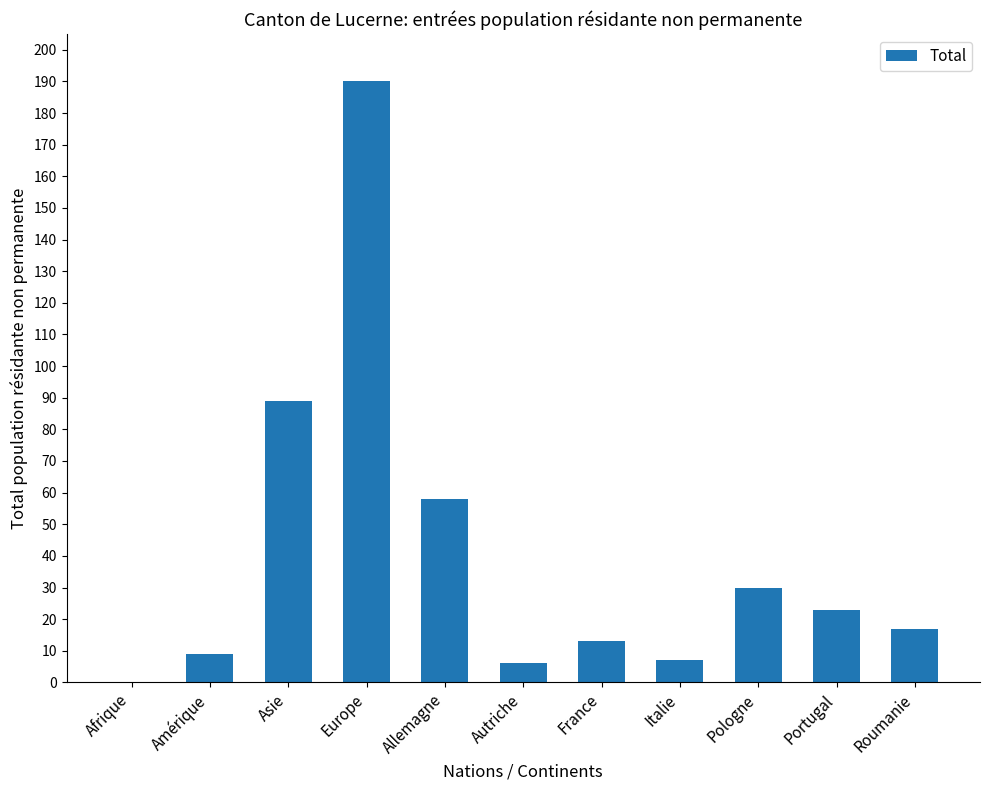

What is the sum of the values at Autriche and Amérique?

15